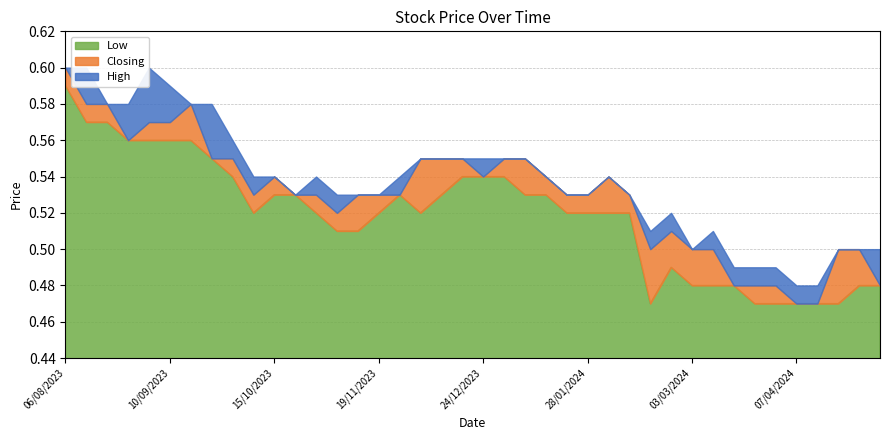

Is the value of High at 10/09/2023 greater than the value of Low at 24/12/2023?

Yes